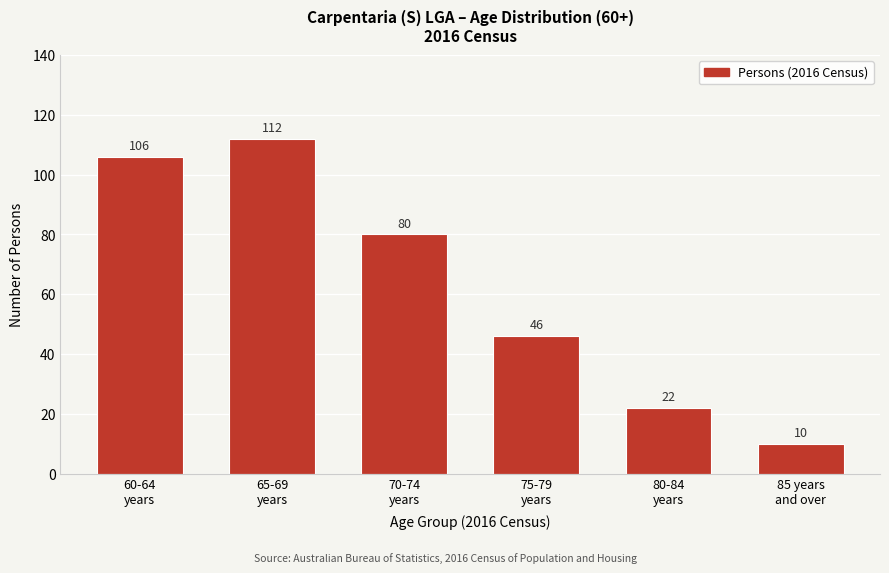

Reading right to left, extract all data points from this chart.

10	22	46	80	112	106